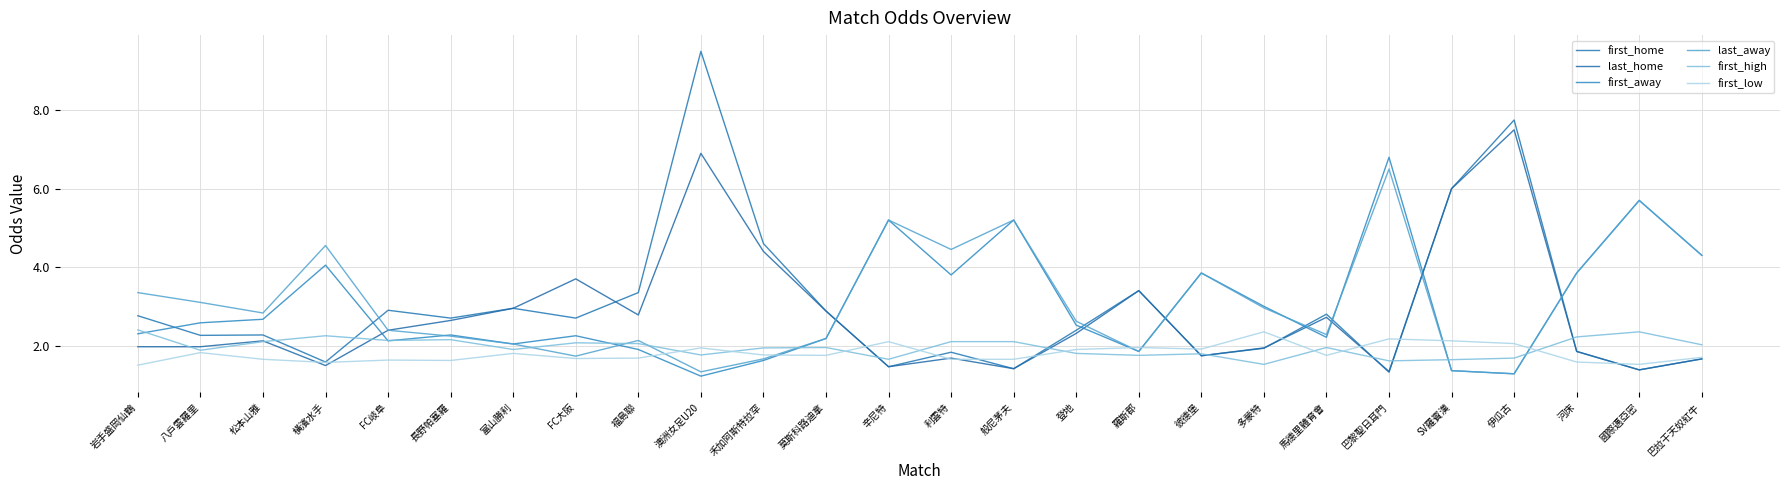

The value of last_home at 伊瓜古 is 7.5. True or false?

True